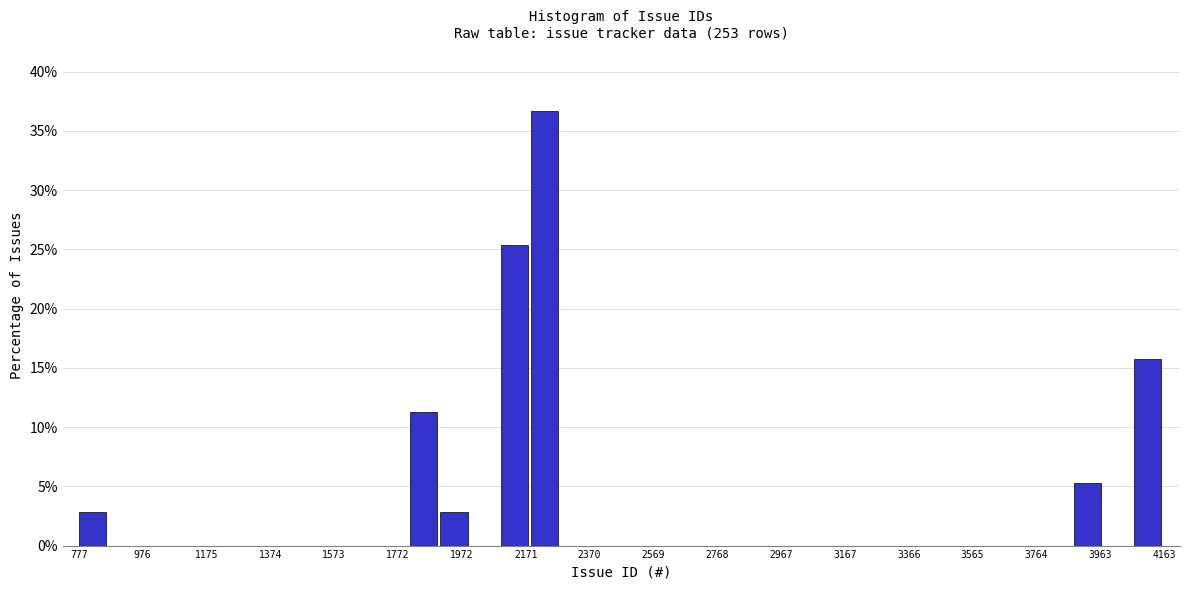

Reading left to right, transcribe this chart: for each bar, give the range it covers on the x-axis and its height. Neither the bar edges nor the heights are printed on the chart, so give them approximately, as read against the axes.

780 to 880: 3.0
880 to 960: 0
960 to 1060: 0
1060 to 1160: 0
1160 to 1240: 0
1240 to 1340: 0
1340 to 1440: 0
1440 to 1520: 0
1520 to 1620: 0
1620 to 1720: 0
1720 to 1820: 0
1820 to 1900: 11.5
1900 to 2000: 3.0
2000 to 2100: 0
2100 to 2180: 25.5
2180 to 2280: 36.5
2280 to 2380: 0
2380 to 2480: 0
2480 to 2560: 0
2560 to 2660: 0
2660 to 2760: 0
2760 to 2840: 0
2840 to 2940: 0
2940 to 3040: 0
3040 to 3120: 0
3120 to 3220: 0
3220 to 3320: 0
3320 to 3420: 0
3420 to 3500: 0
3500 to 3600: 0
3600 to 3700: 0
3700 to 3780: 0
3780 to 3880: 0
3880 to 3980: 5.0
3980 to 4060: 0
4060 to 4160: 15.5